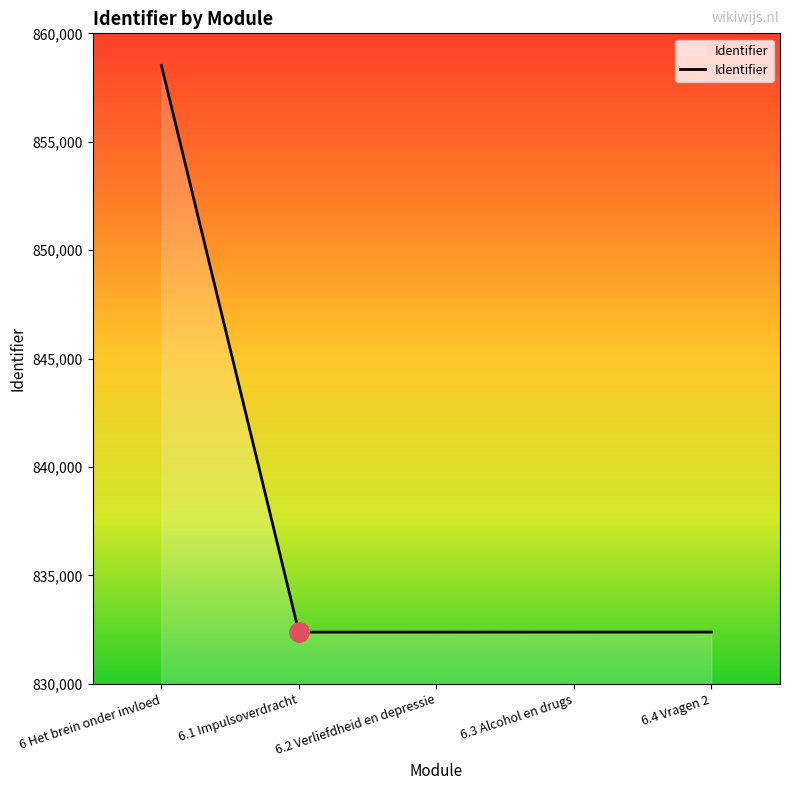

What is the maximum value shown in the chart?

858521